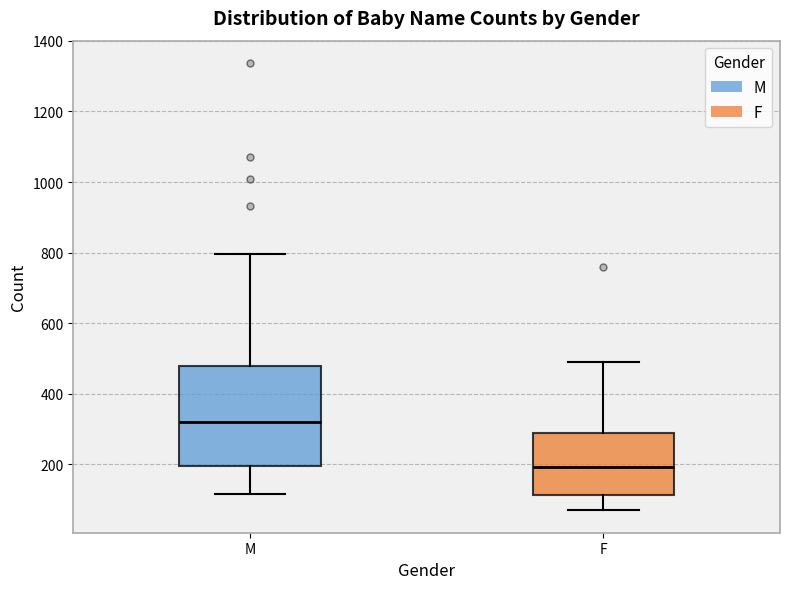

Where is the upper edge of the box for F on the y-axis? The values are not printed on the chart, so give them approximately, as read against the axis.

280